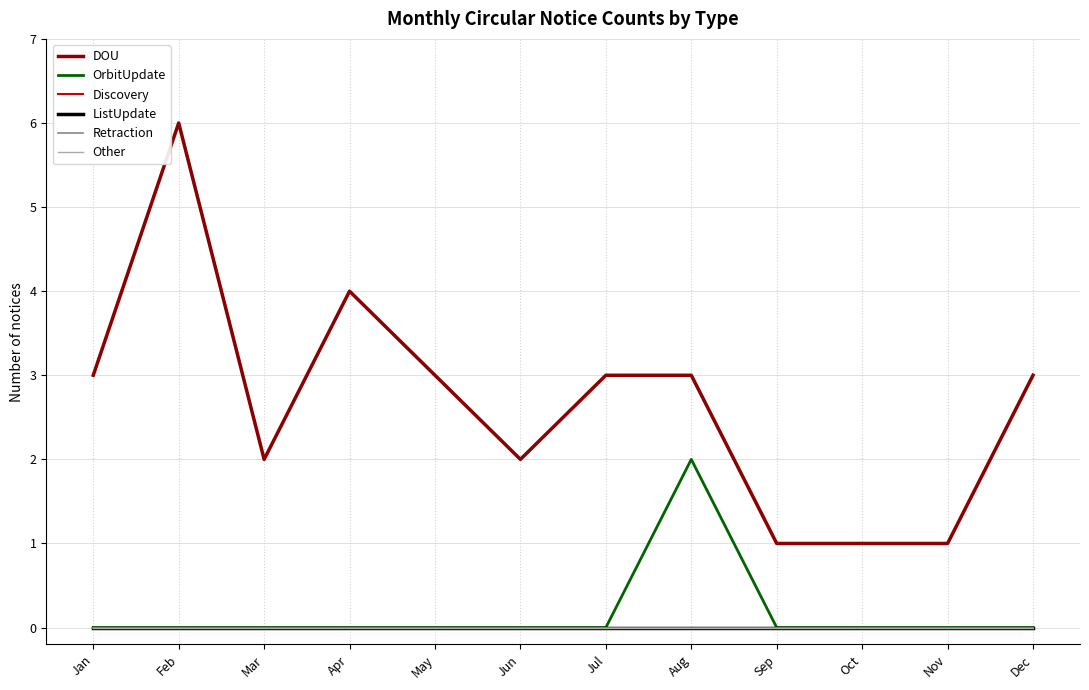

What is the sum of all DOU values?

32